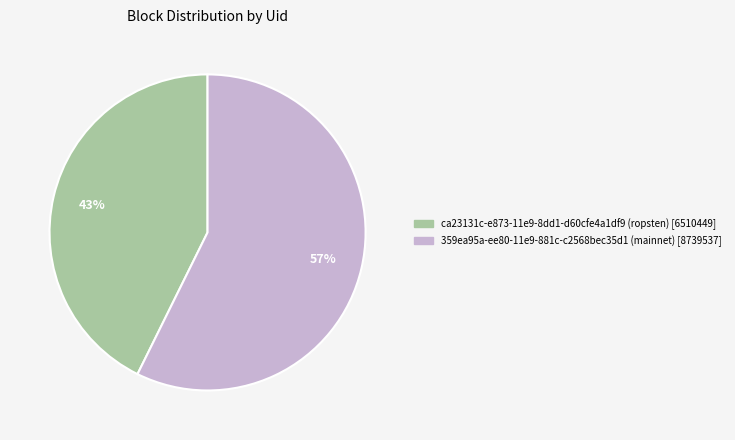

Is the sum of ca23131c-e873-11e9-8dd1-d60cfe4a1df9 and 359ea95a-ee80-11e9-881c-c2568bec35d1 greater than half?

Yes